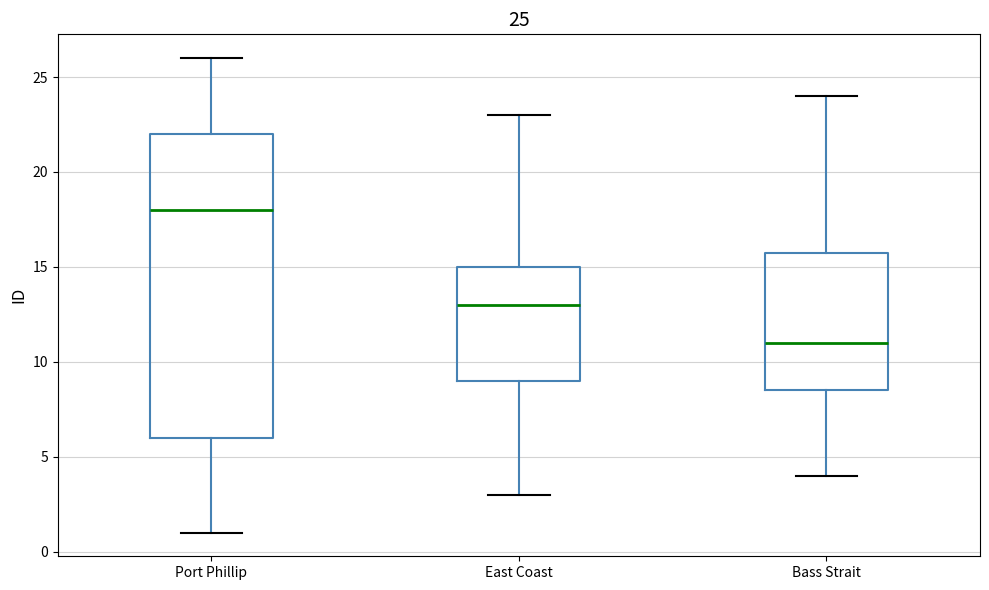

Which box is the tallest, from its lower edge to its upper edge?

Port Phillip